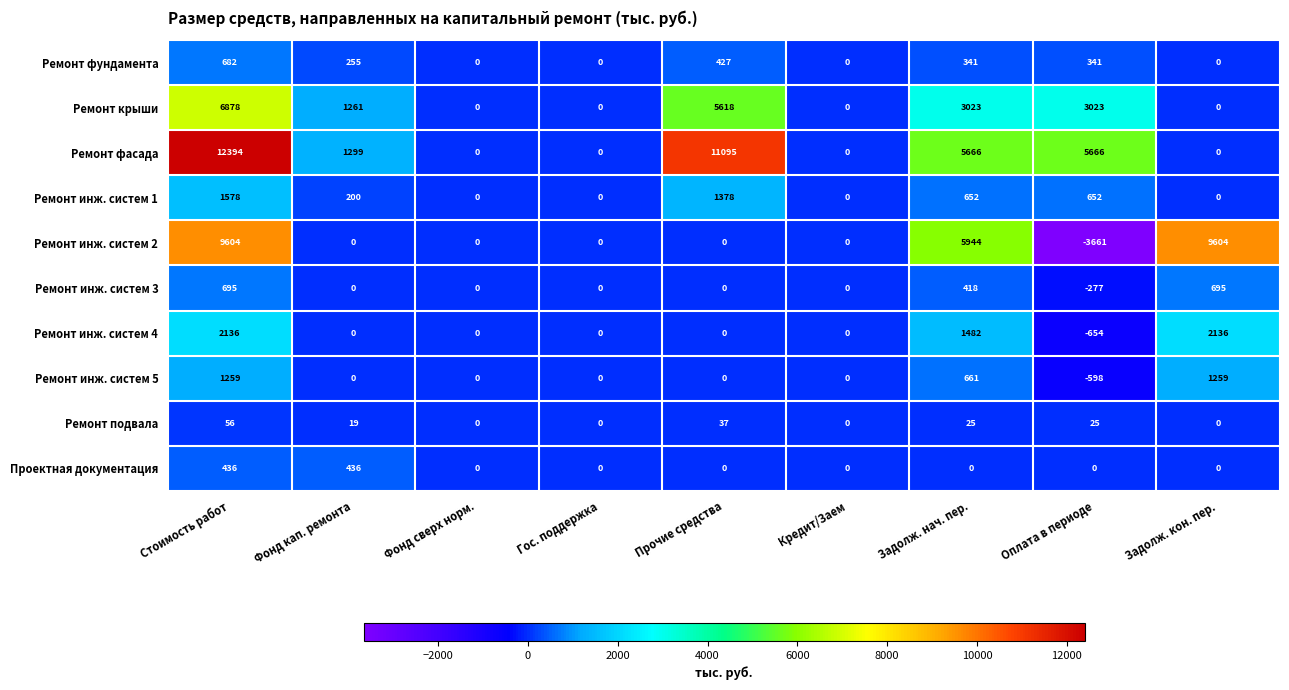

True or false: Ремонт инж. систем 4 has a value of 1824 at Фонд сверх норм..

False